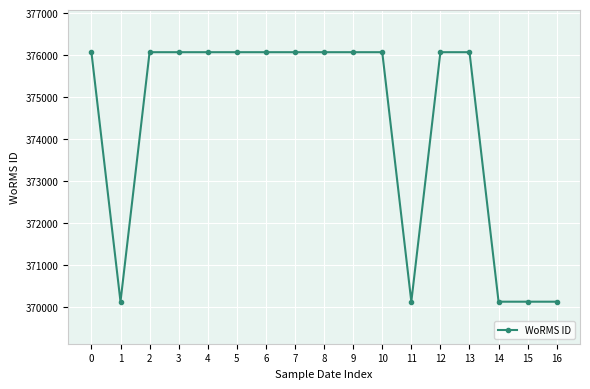

What is the greatest value displayed?

376073